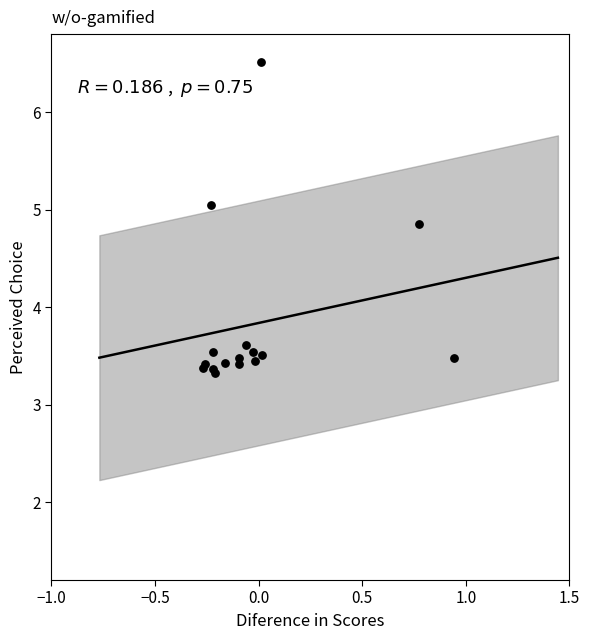

What Y value in the scatter plot is closest to 4?

3.6